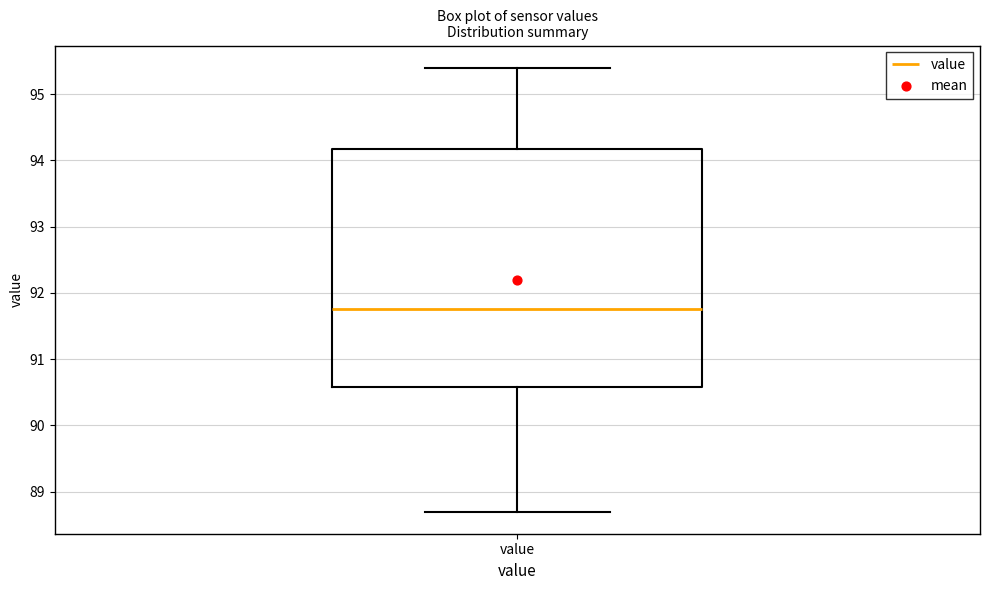

Where is the upper edge of the box for value on the y-axis? The values are not printed on the chart, so give them approximately, as read against the axis.

94.2